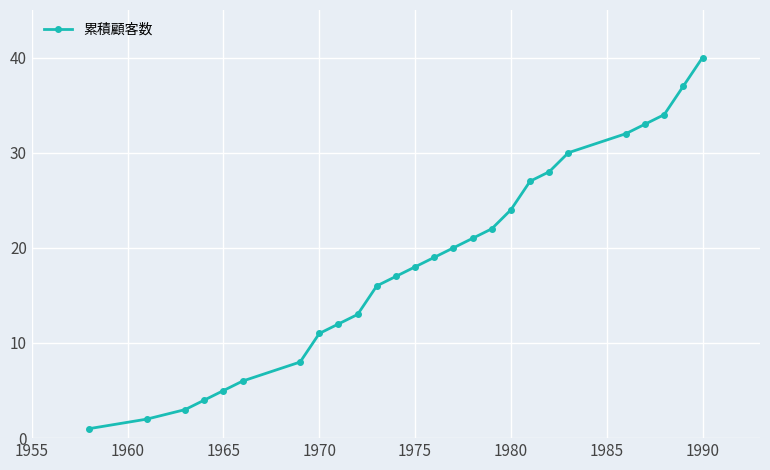

Reading left to right, list all the values displayed in this chart.

1	2	3	4	5	6	8	11	12	13	16	17	18	19	20	21	22	24	27	28	30	32	33	34	37	40